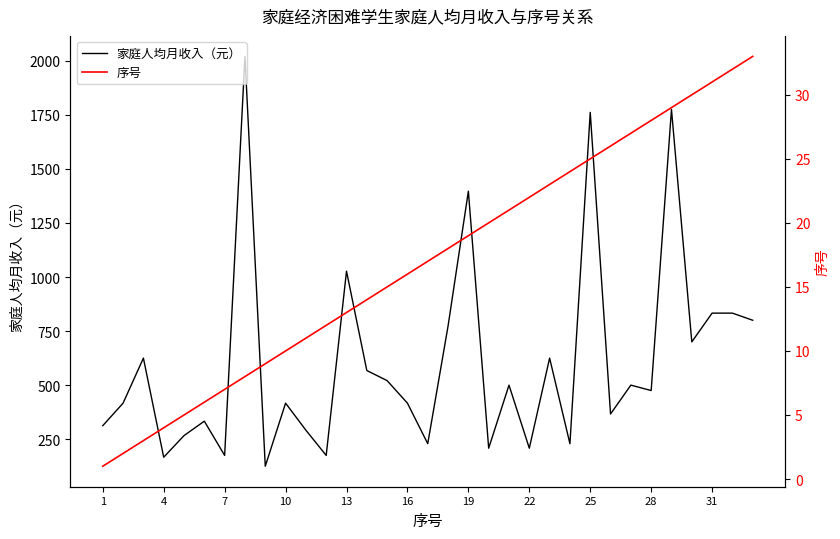

The 家庭人均月收入（元） series shows 1027.1 at 13. True or false?

True